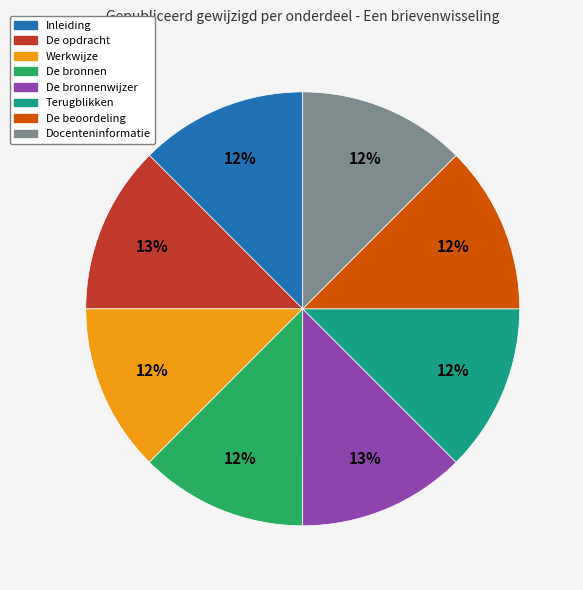

Is De bronnenwijzer the majority of the pie?

No